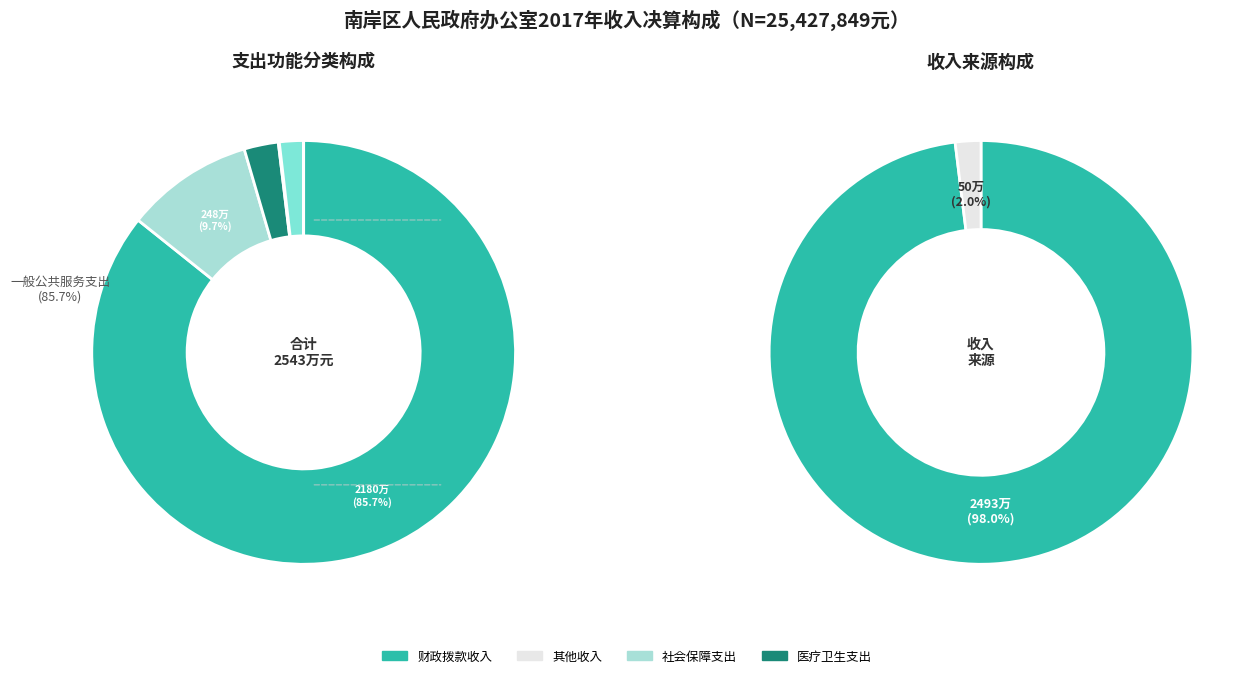

Is the sum of 资源勘探信息等支出 and 社会保障和就业支出 greater than half?

No